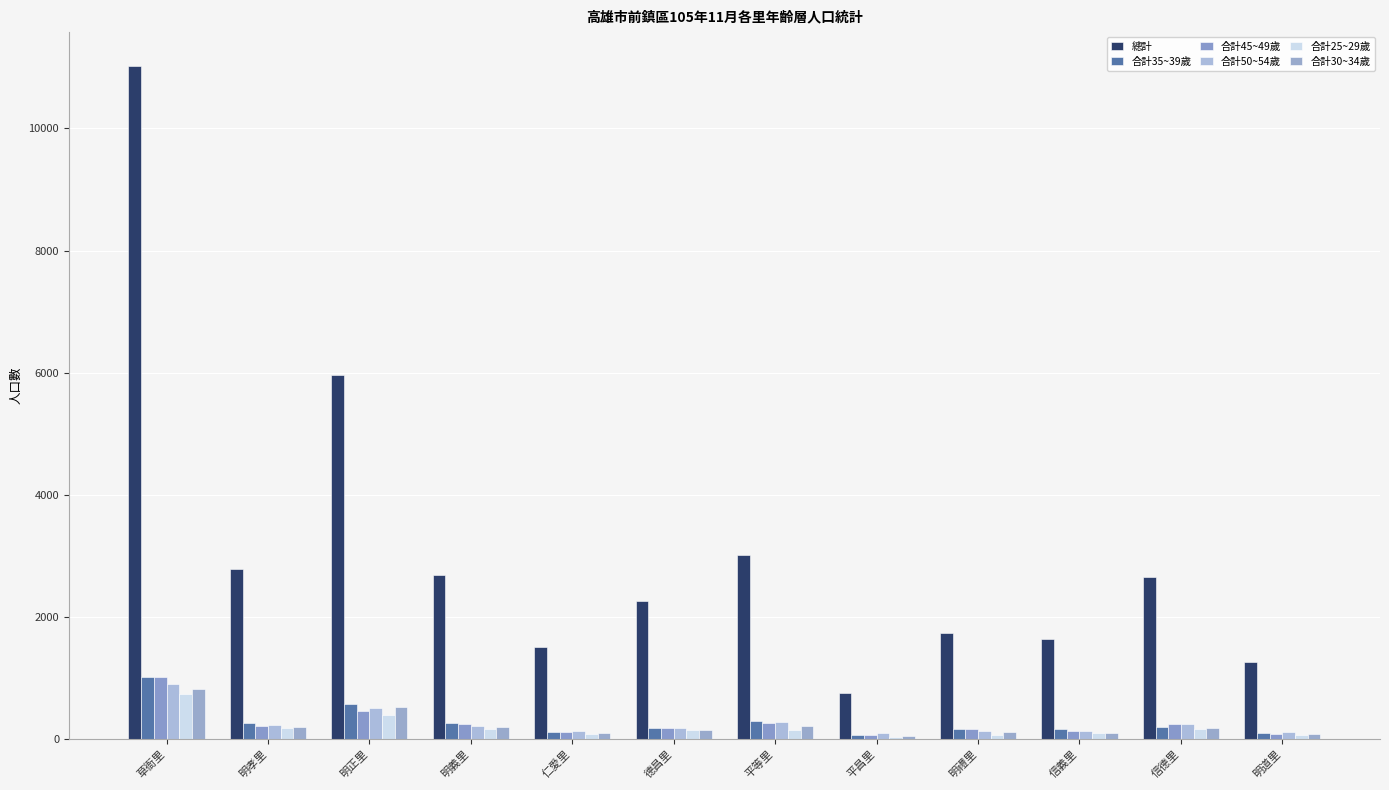

What is the difference between the 總計 values at 明孝里 and 仁愛里?

1291